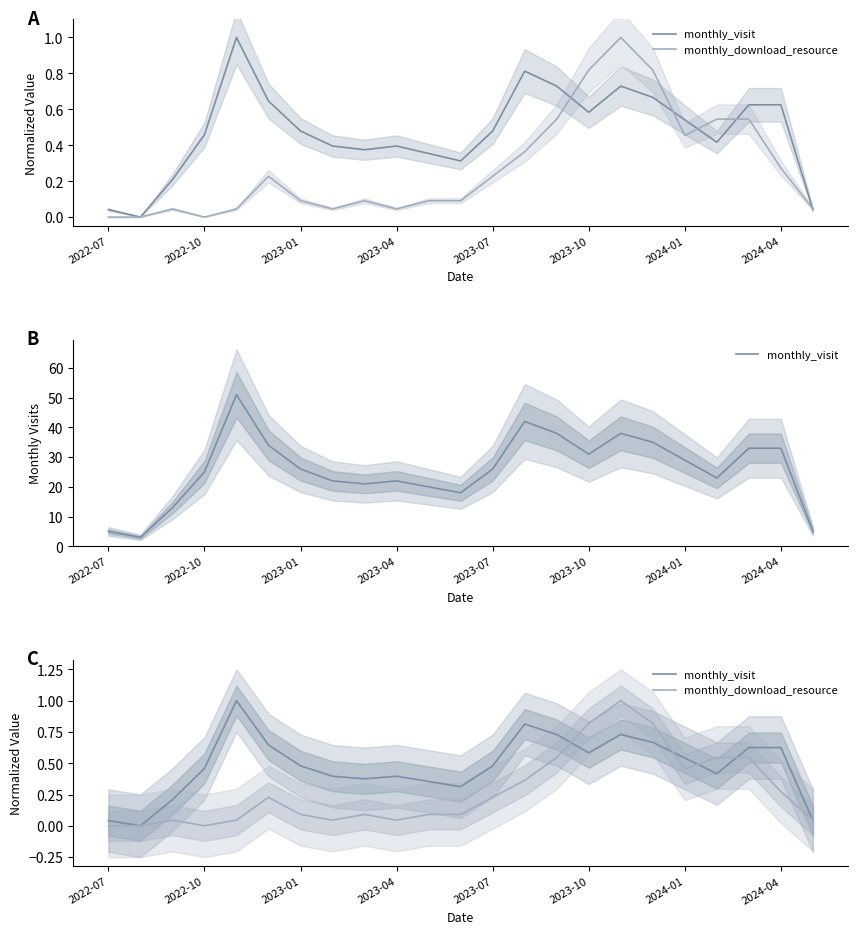

Which has a higher value, 11 or 13?

13